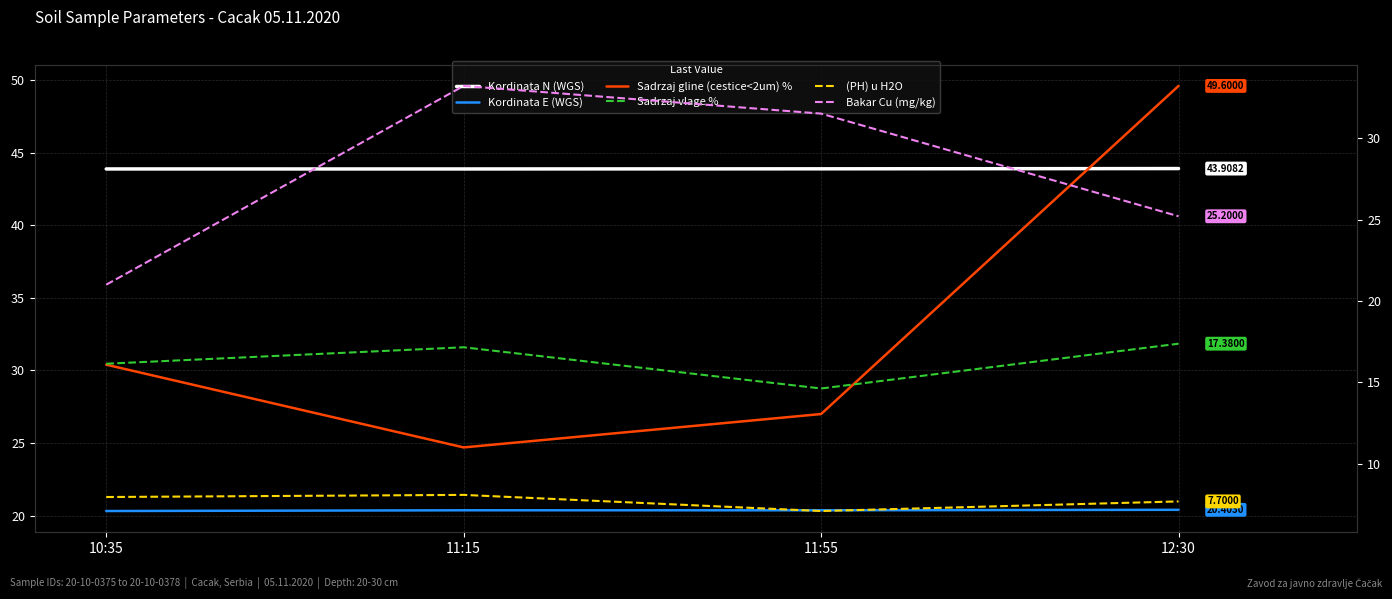

What is the value of the Kordinata N (WGS) point at the 1st from the left?

43.9